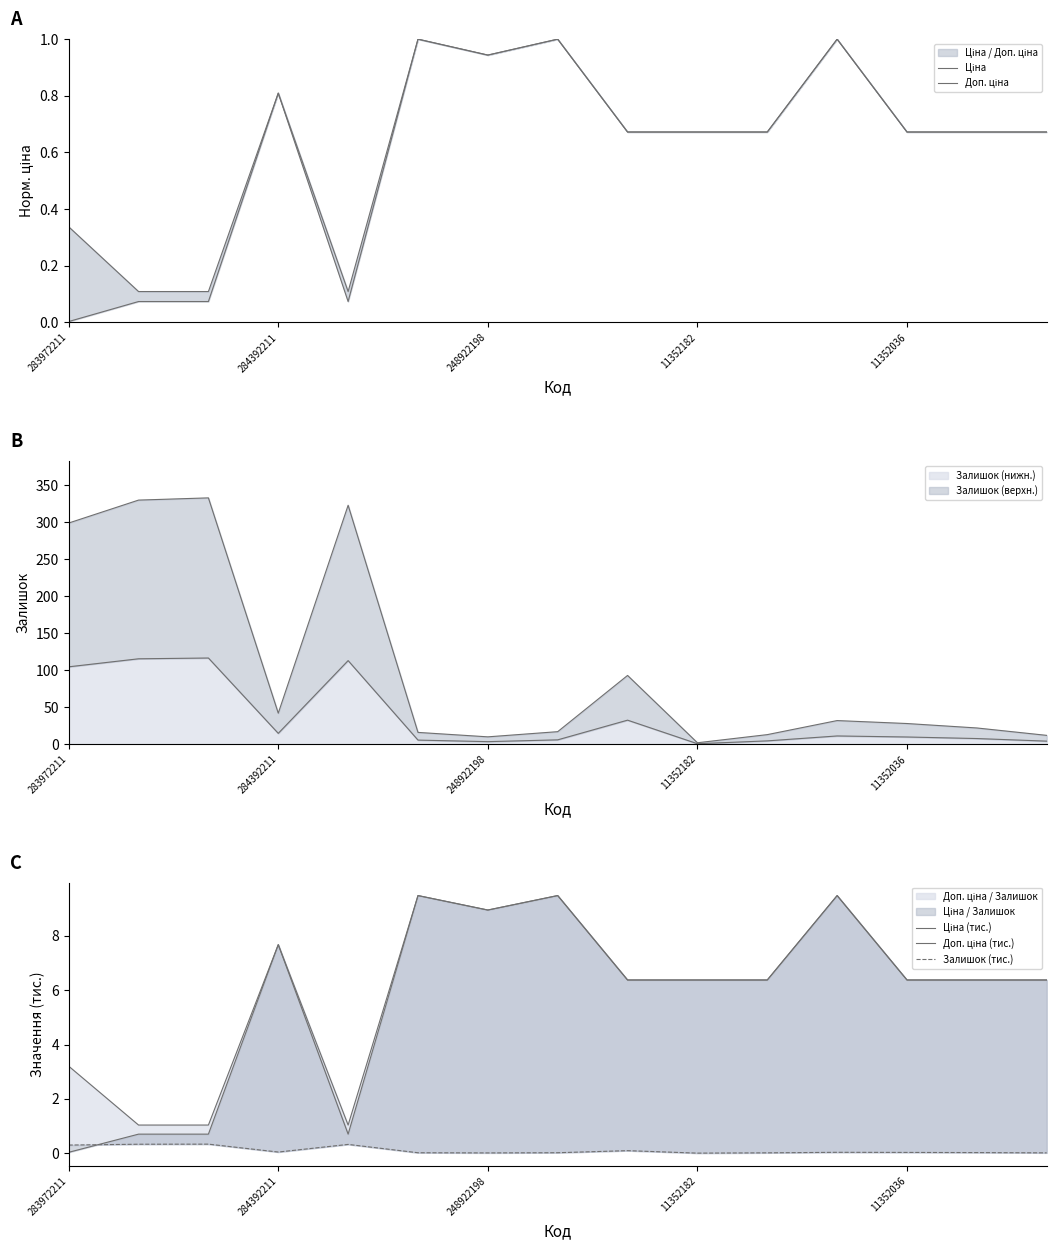

How many series are shown in this chart?

5